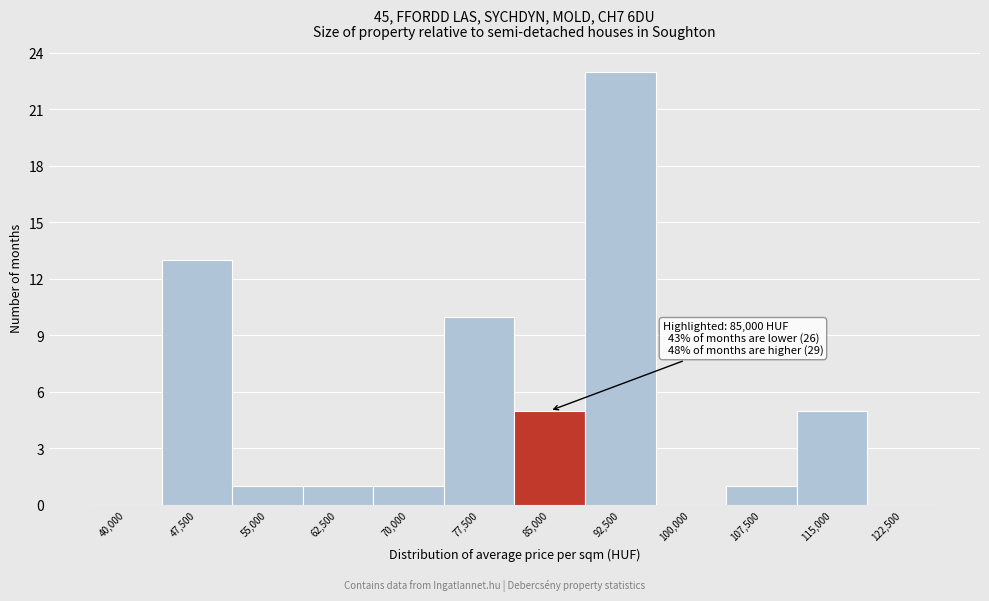

Reading left to right, transcribe all the data shown in this chart.

40,000=0	47,500=13	55,000=1	62,500=1	70,000=1	77,500=10	85,000=5	92,500=23	100,000=0	107,500=1	115,000=5	122,500=0